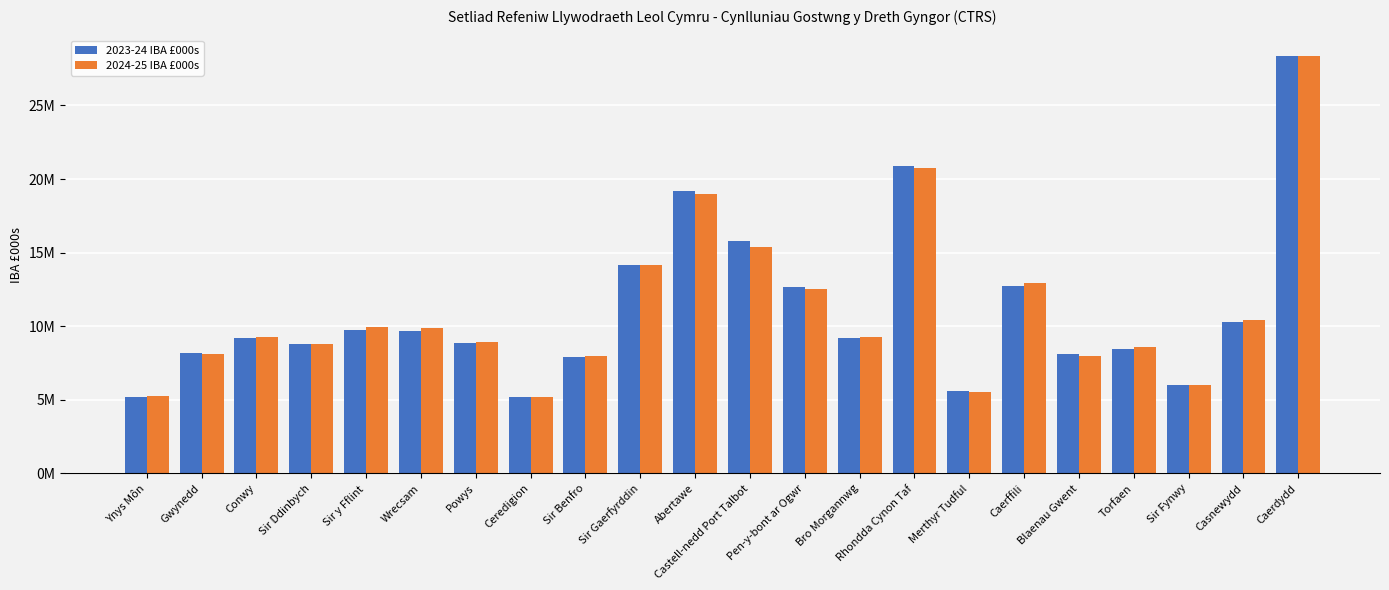

What are all the series names shown in the legend?

2023-24 IBA £000s, 2024-25 IBA £000s